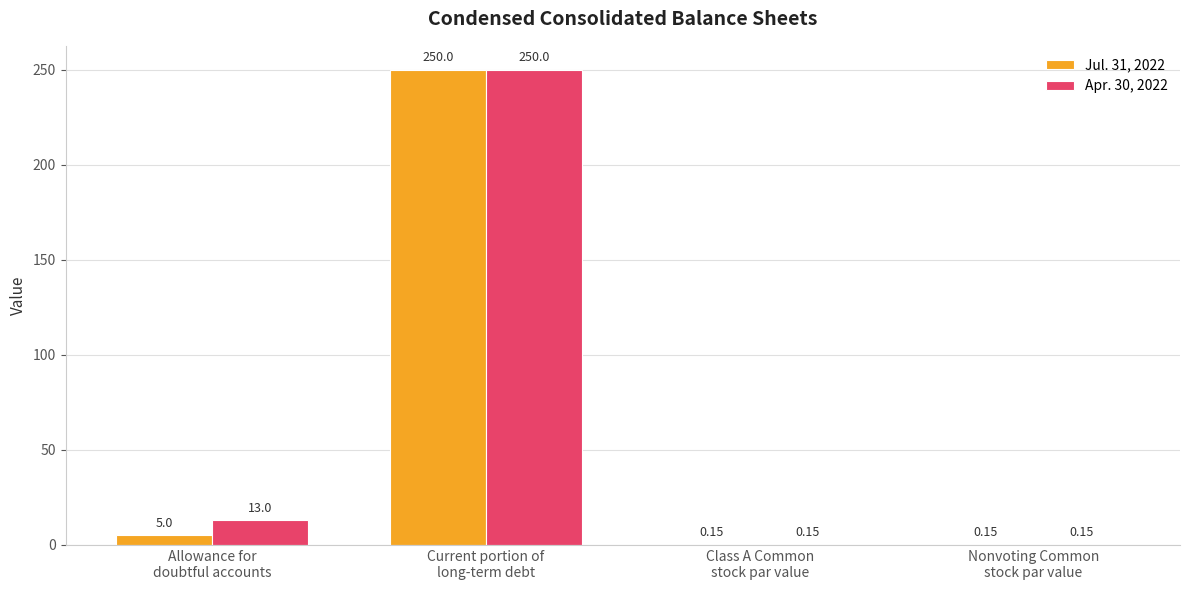

Which series has the largest total across all categories?

Apr. 30, 2022